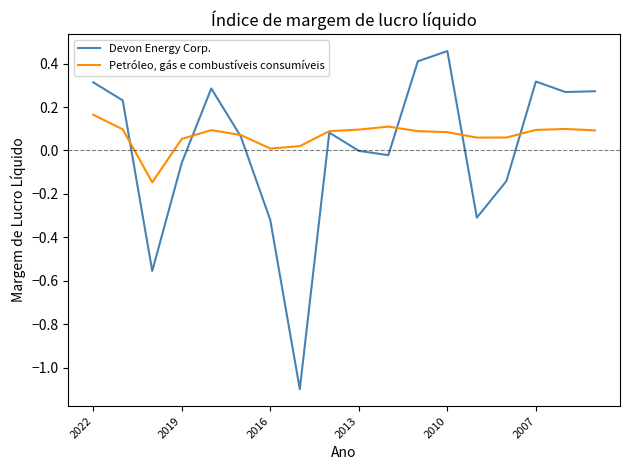

List the series in order of their overall mean, lowest first.

Devon Energy Corp., Petróleo, gás e combustíveis consumíveis